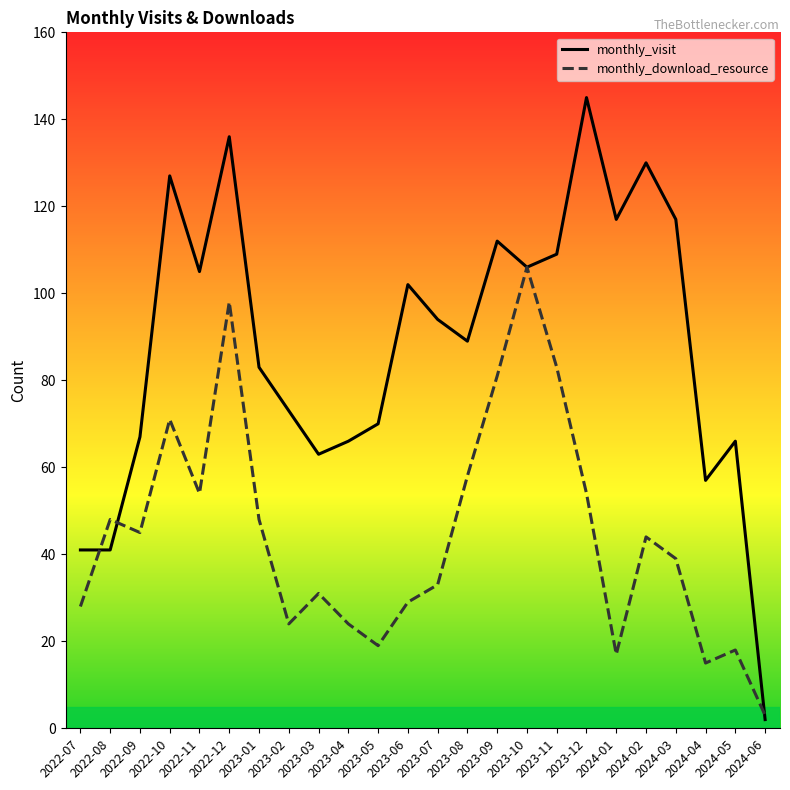

Is the value of monthly_download_resource at 2024-03 greater than the value of monthly_visit at 2024-03?

No